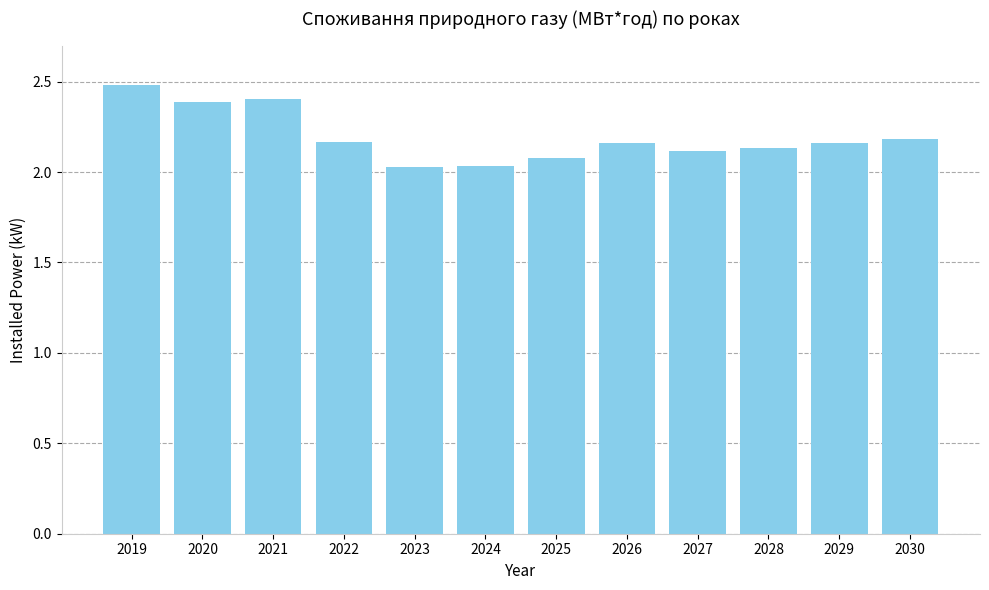

What is the value of the 3rd bar from the left?

2.4